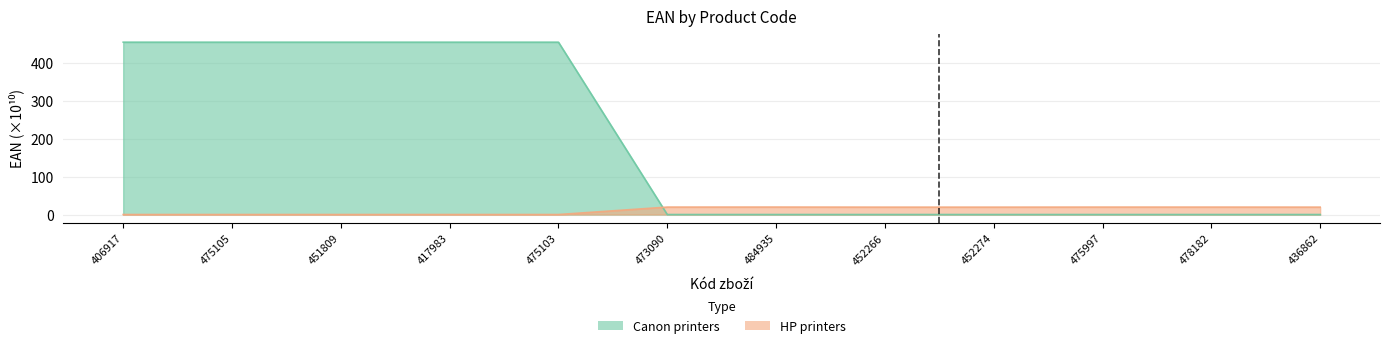

Between 452266 and 478182, which is larger?

452266